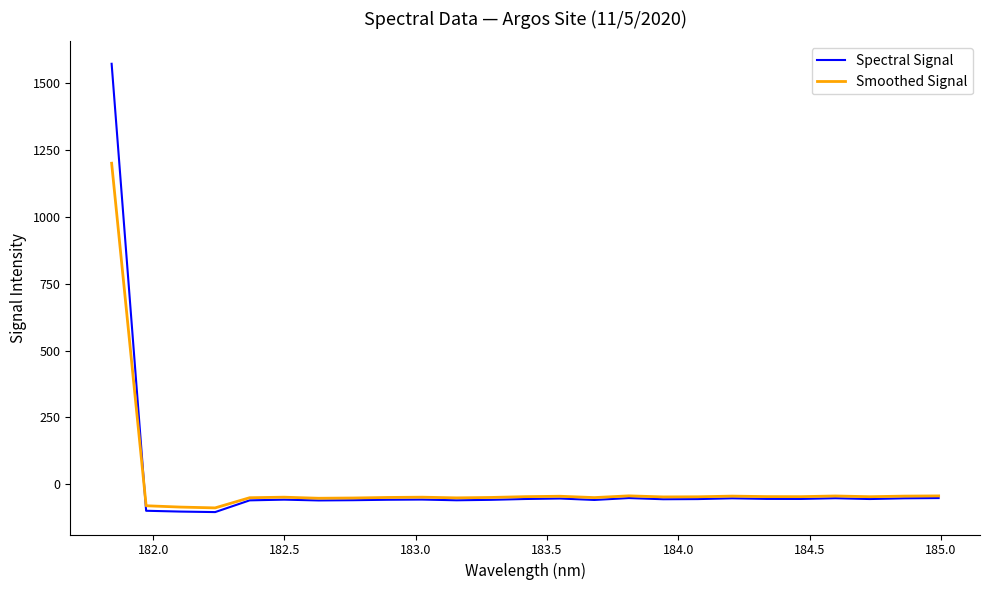

How many lines are shown in the chart?

2